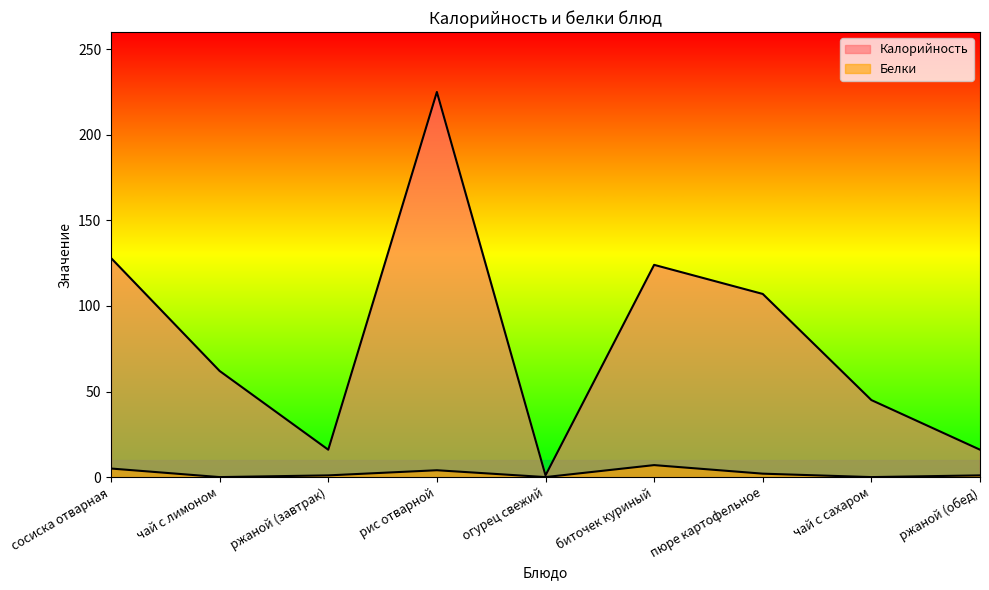

Reading left to right, list all the values displayed in this chart.

Калорийность: сосиска отварная=128	чай с лимоном=62	ржаной (завтрак)=16	рис отварной=225	огурец свежий=1	биточек куриный=124	пюре картофельное=107	чай с сахаром=45	ржаной (обед)=16
Белки: сосиска отварная=5	чай с лимоном=0	ржаной (завтрак)=1	рис отварной=4	огурец свежий=0	биточек куриный=7	пюре картофельное=2	чай с сахаром=0	ржаной (обед)=1